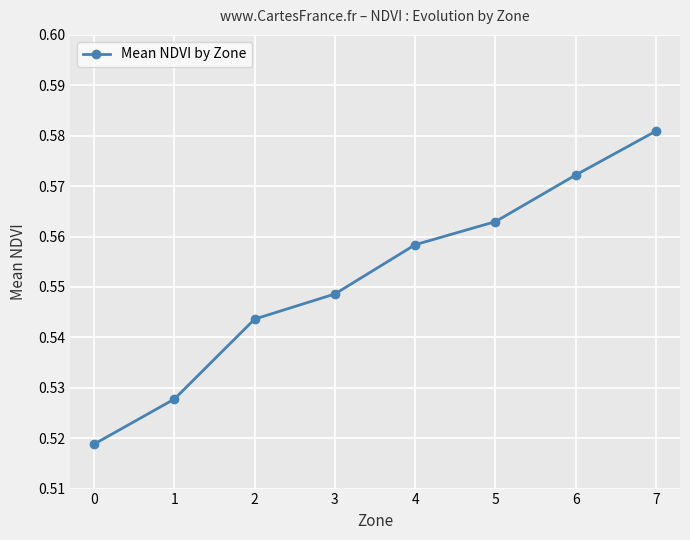

True or false: there are more than 2 points higher than both neighbors.

False